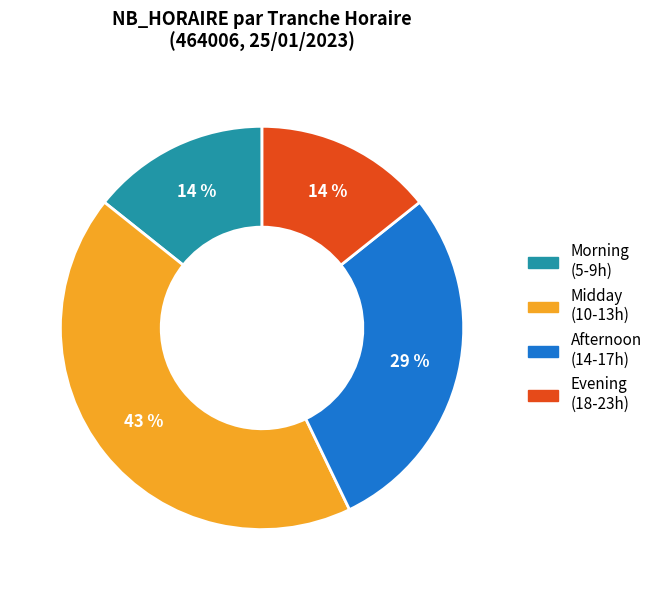

To the nearest percent, what is the difference between the largest and smallest slice percentages?

29%